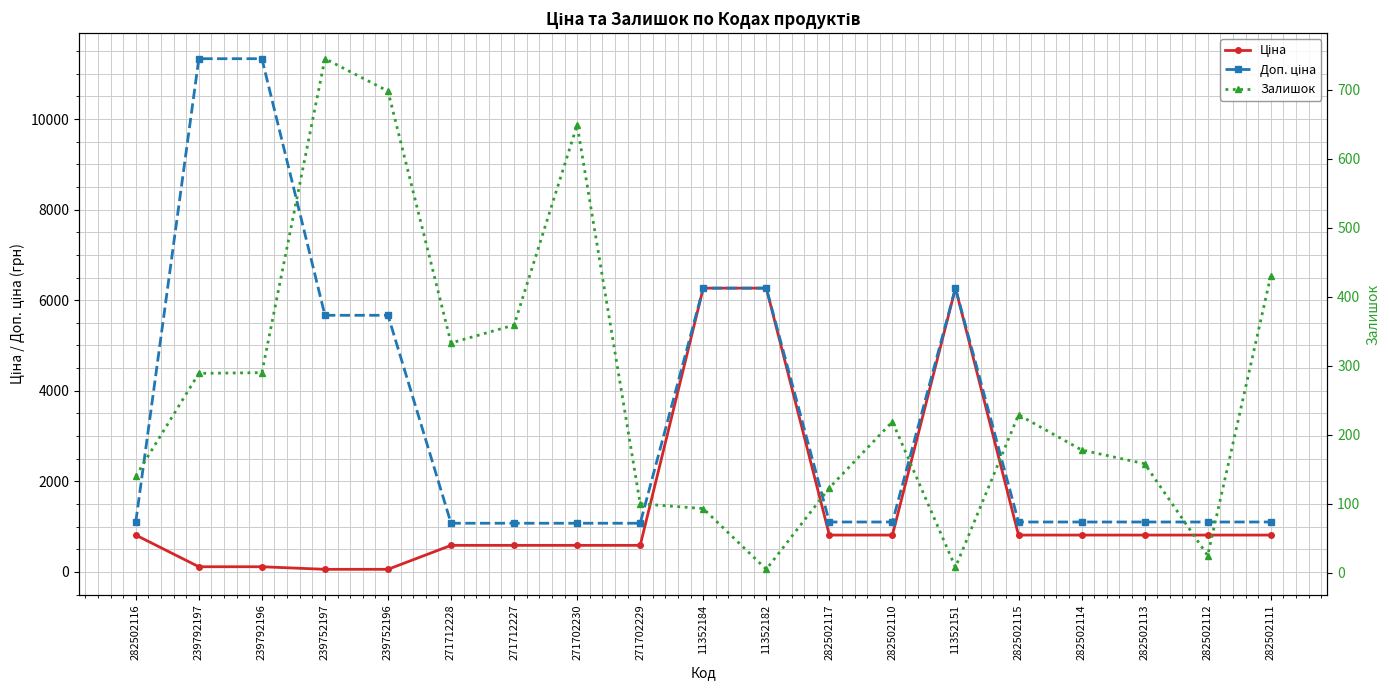

What is the smallest value displayed?

5.0